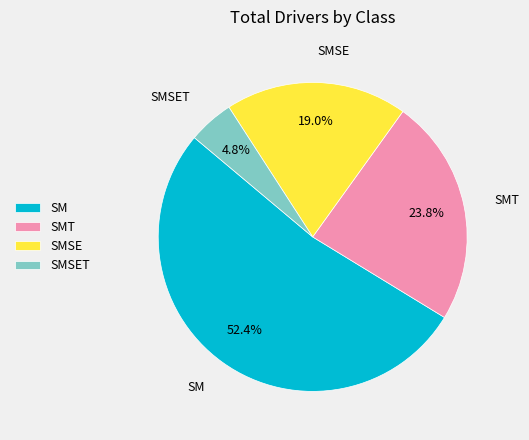

To the nearest percent, what portion does SMSET represent?

5%